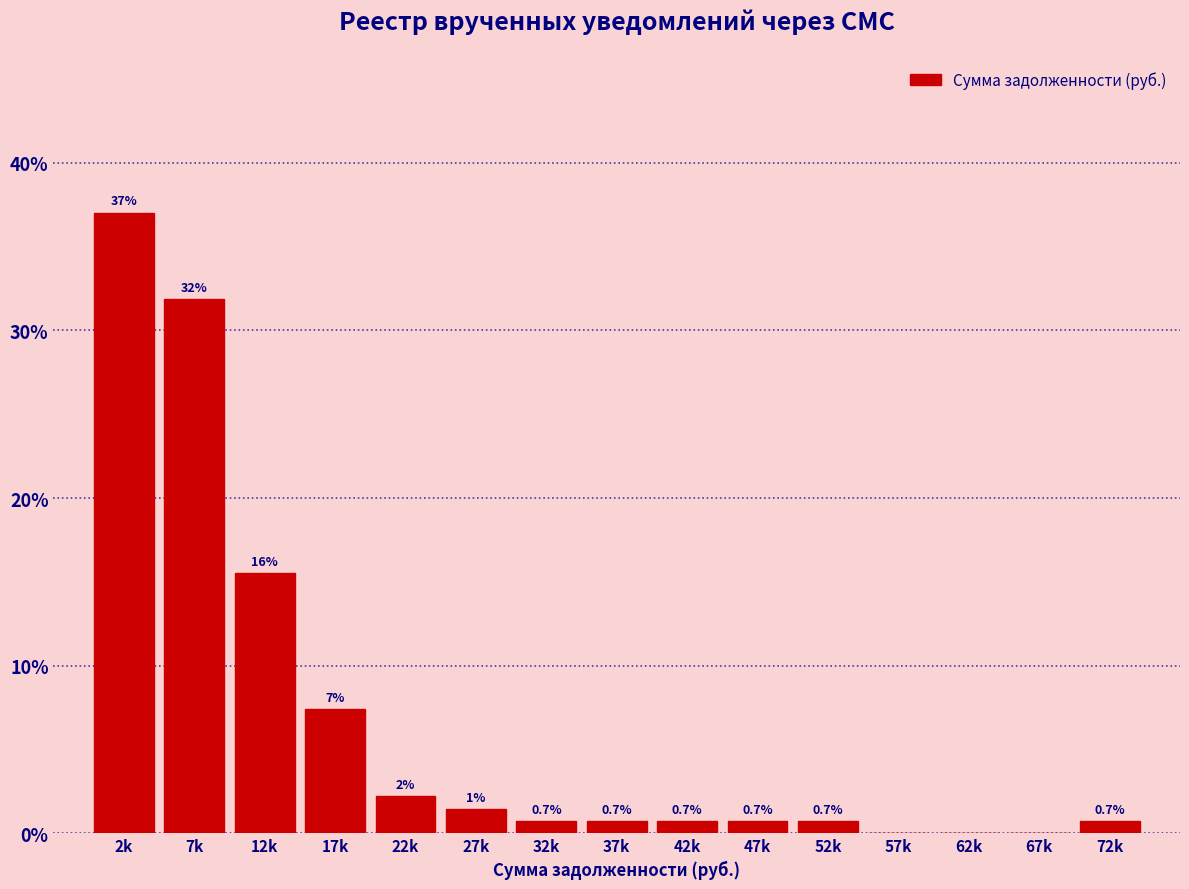

What is the maximum value shown in the chart?

37.0